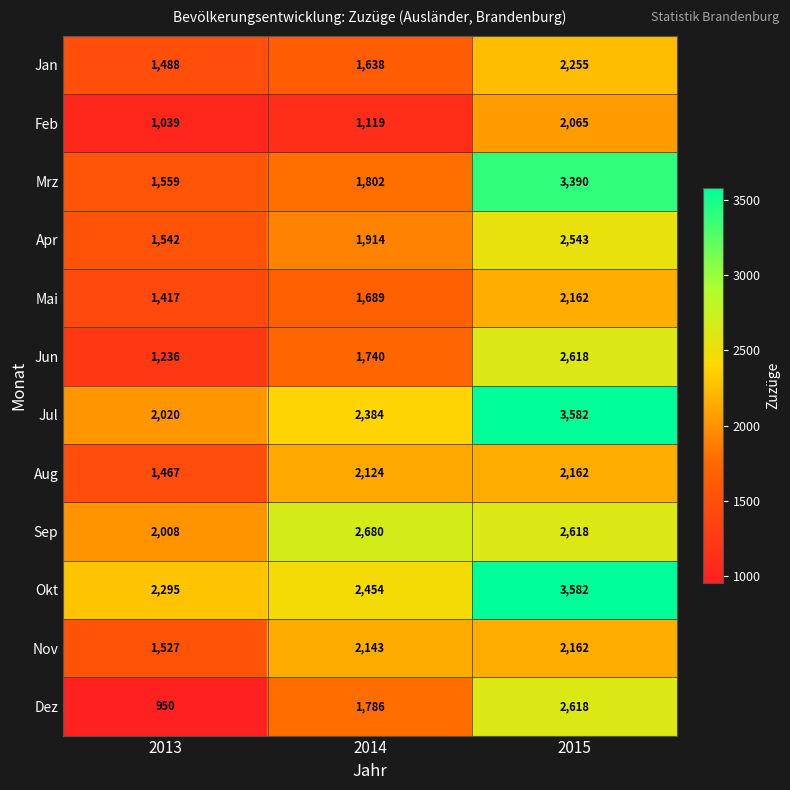

Between 2013 and 2014, which series saw the biggest shift?

Dez